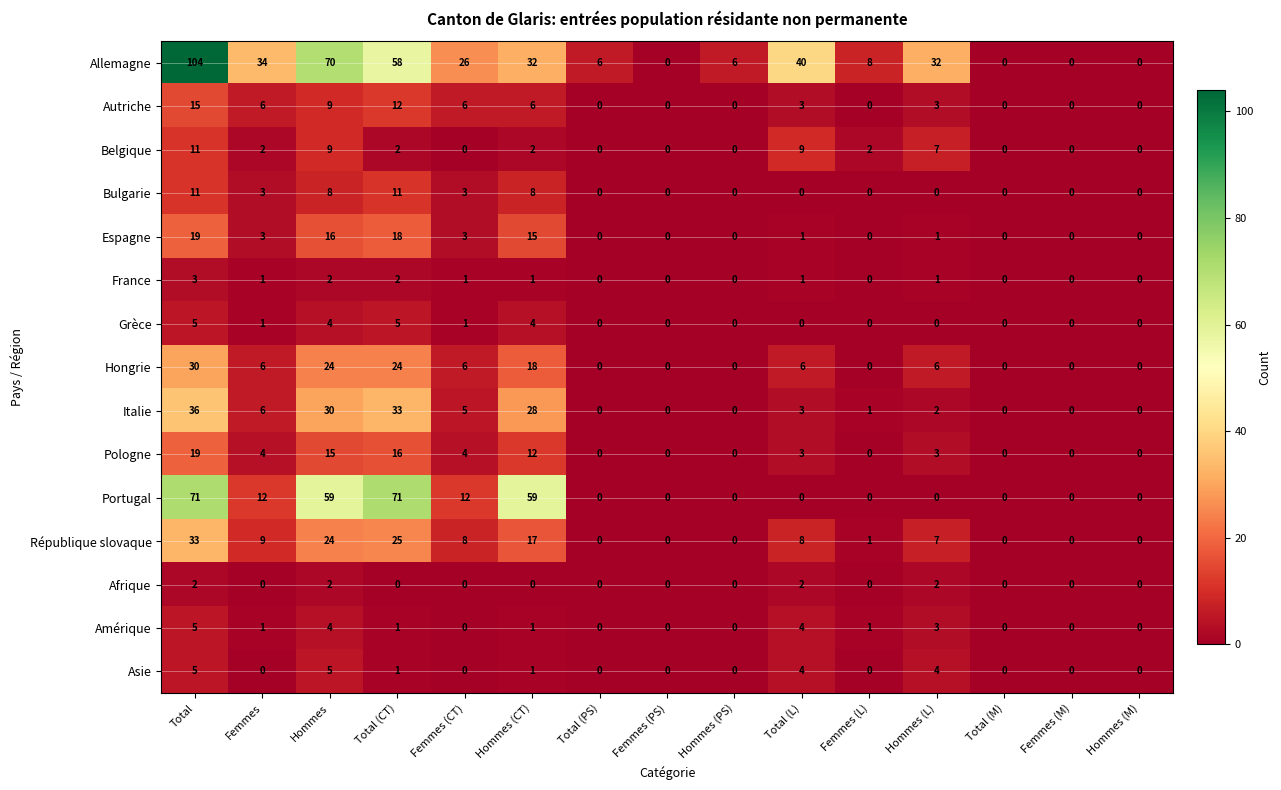

The value of Belgique at Hommes (L) is 7. True or false?

True